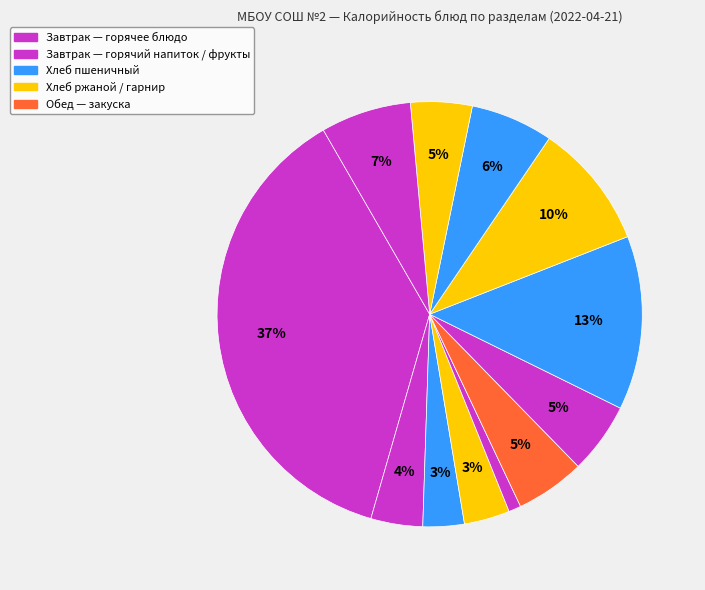

How many slices are in this pie chart?

12